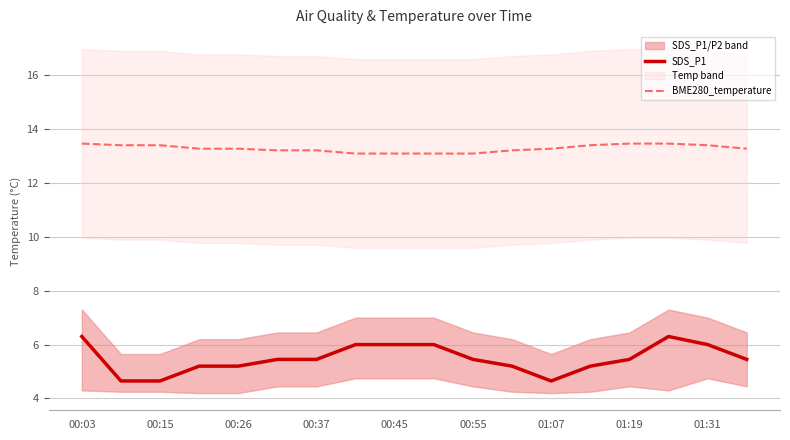

True or false: BME280_temperature has a value of 13.3 at 17.

True